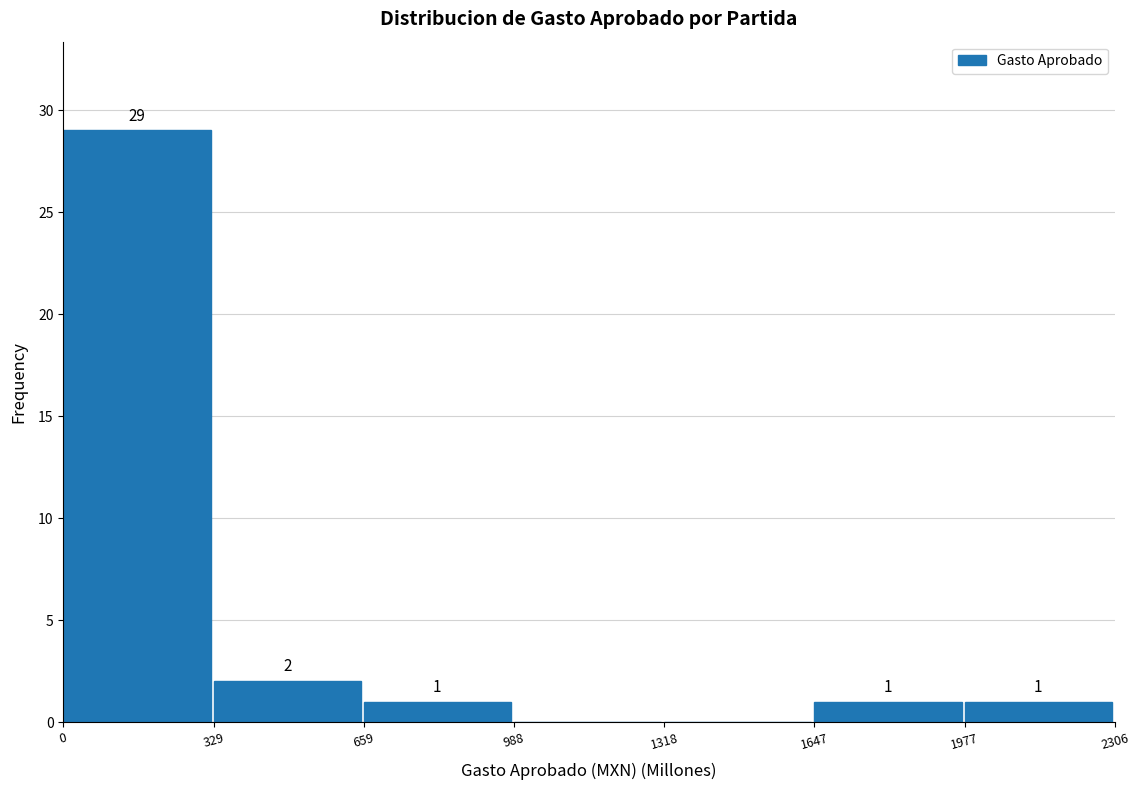

Which range on the x-axis has the tallest bar?

0 to 329